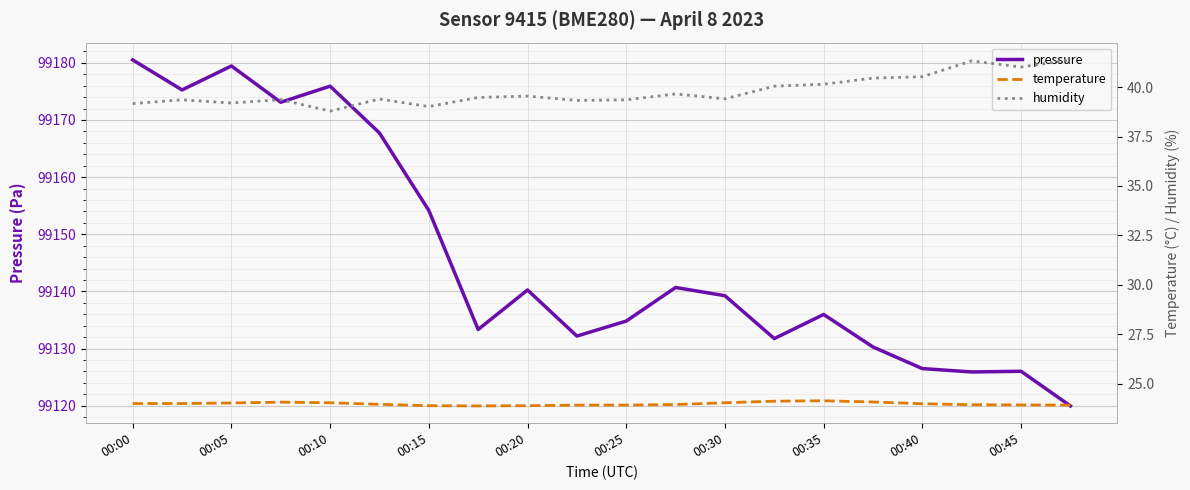

Does the chart display data point markers on the line(s)?

No